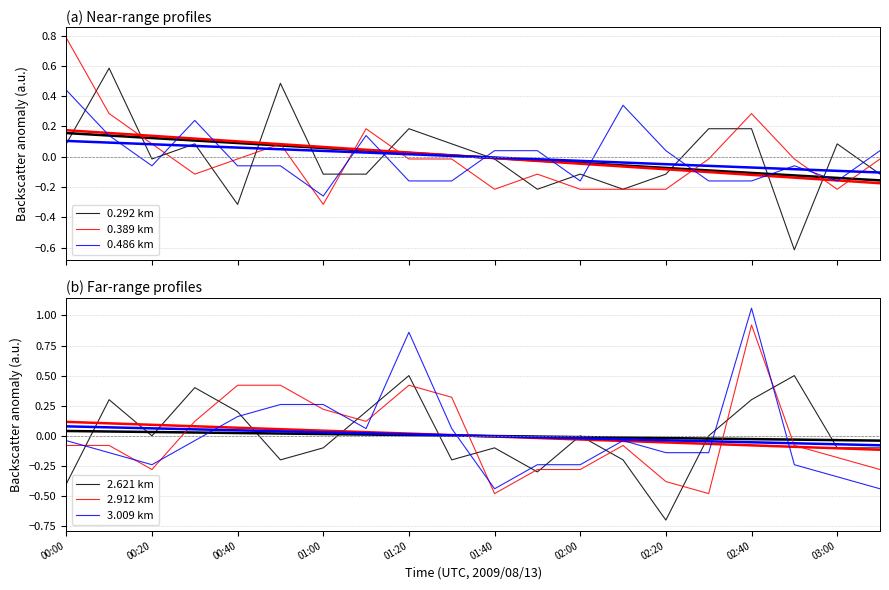

What is the difference between the second highest and minimum values in the 3.009 km series?

1.3